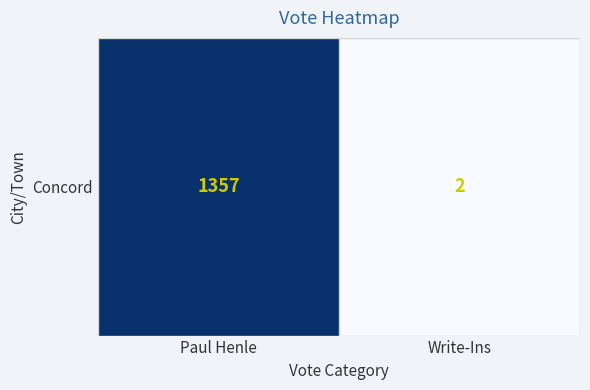

Reading right to left, transcribe all the data shown in this chart.

2	1357